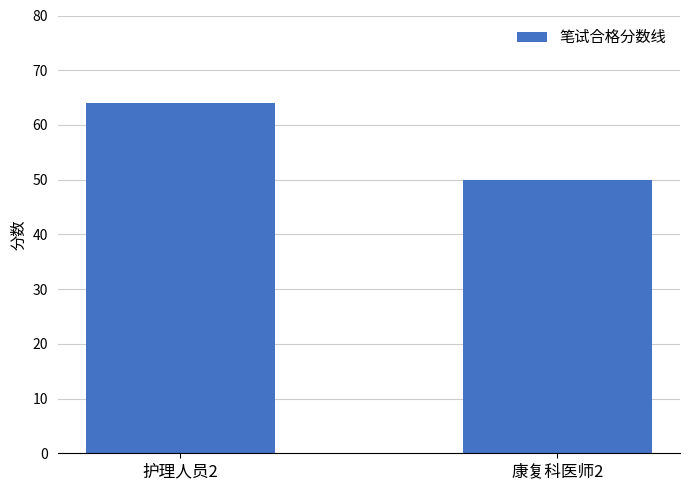

Reading right to left, what are all the values shown in this chart?

康复科医师2=50	护理人员2=64